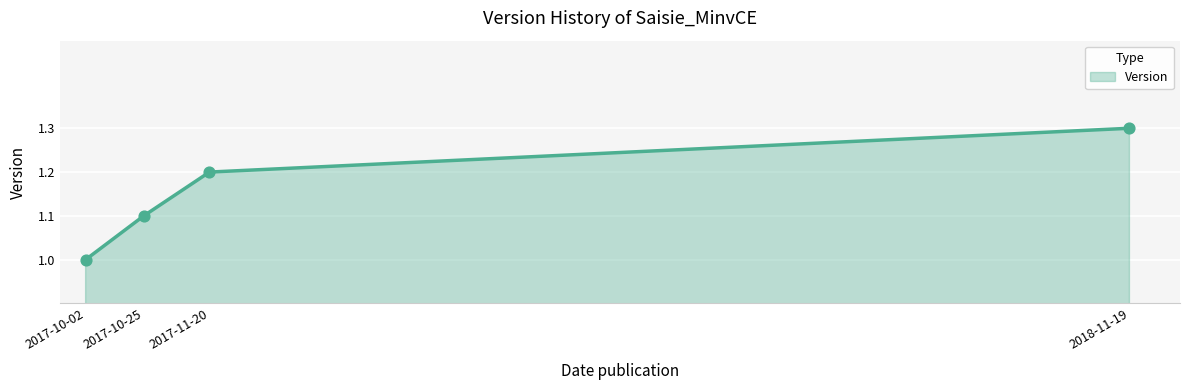

What is the change in value from 2017-10-02 to 2018-11-19?

+0.3